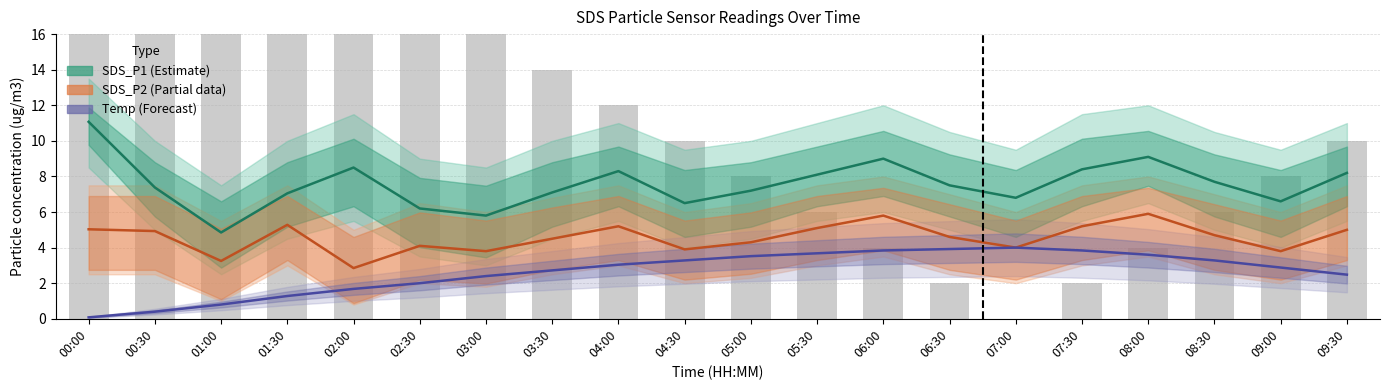

What is the value of the SDS_P2 (Partial) bar at the 19th from the left?

3.8